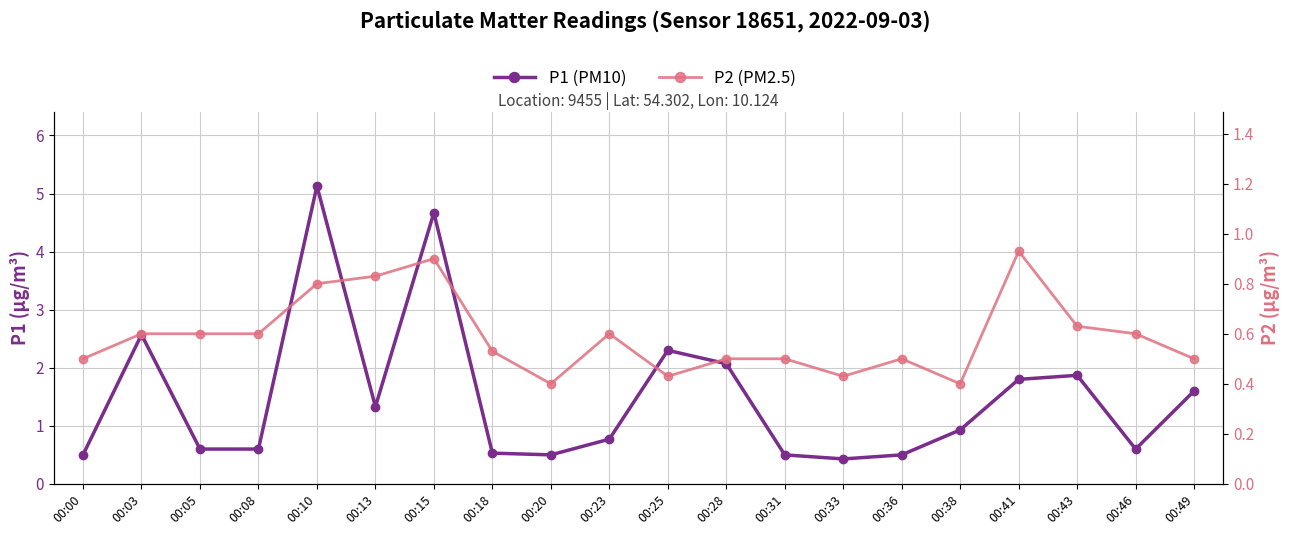

Reading left to right, list all the values displayed in this chart.

P1: 0.5	2.6	0.6	0.6	5.1	1.3	4.7	0.5	0.5	0.8	2.3	2.1	0.5	0.4	0.5	0.9	1.8	1.9	0.6	1.6
P2: 0.5	0.6	0.6	0.6	0.8	0.8	0.9	0.5	0.4	0.6	0.4	0.5	0.5	0.4	0.5	0.4	0.9	0.6	0.6	0.5